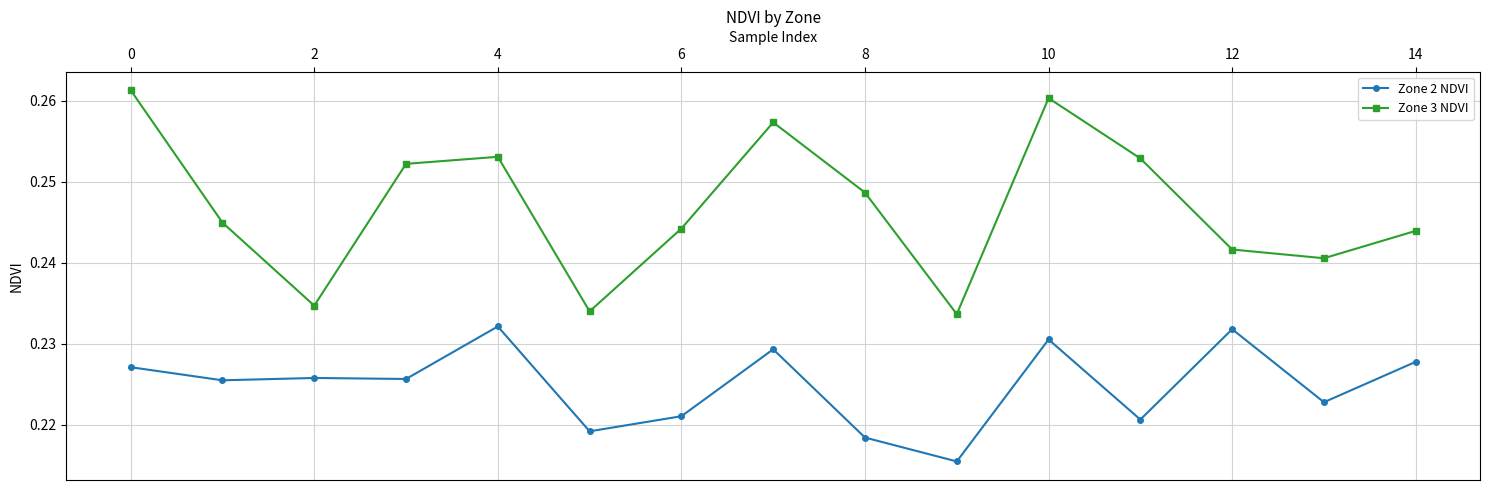

Count the Zone 3 NDVI values in the range 0 to 1.

15